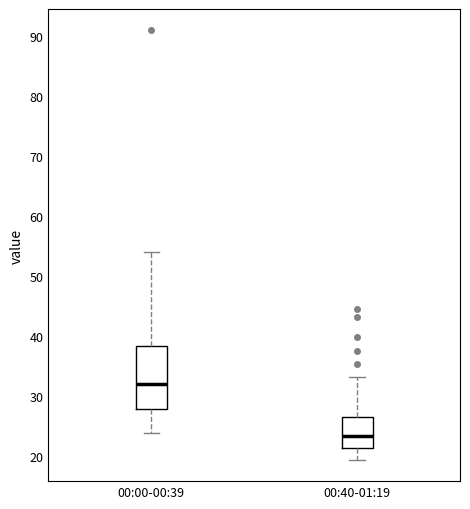

Comparing the boxes themselves (not the whiskers), which one is the tallest?

00:00-00:39